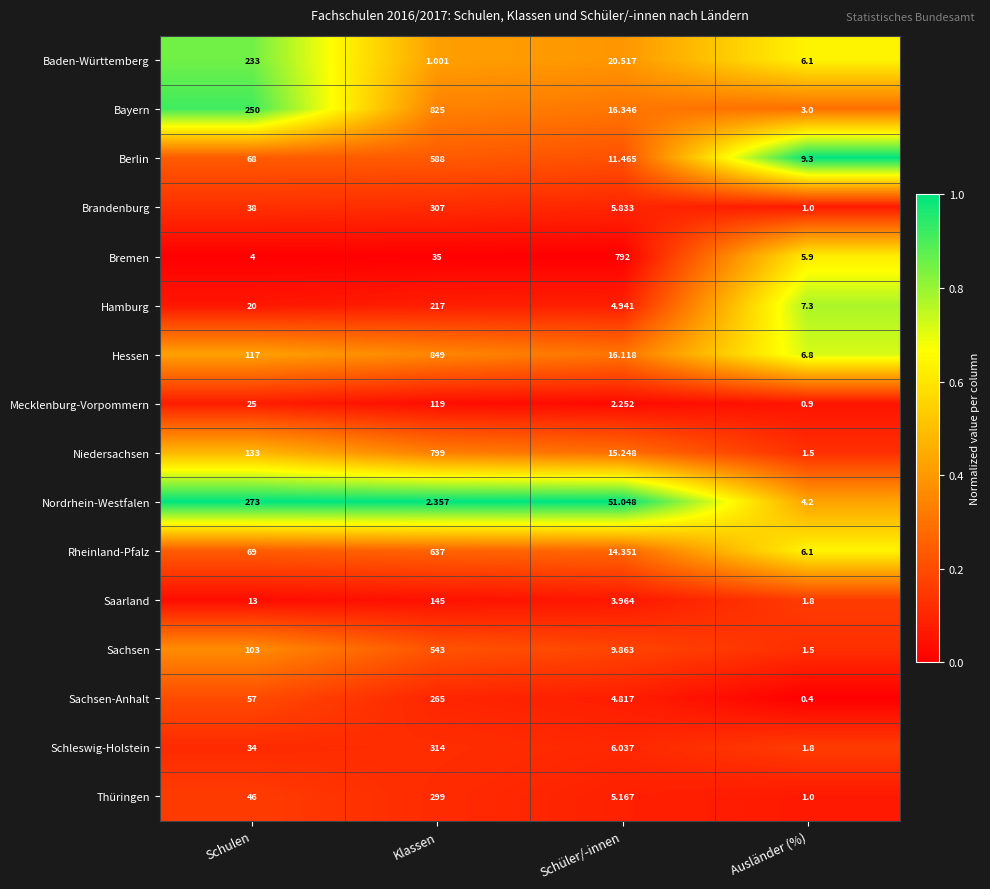

At which label is Mecklenburg-Vorpommern closest to 59?

Schulen